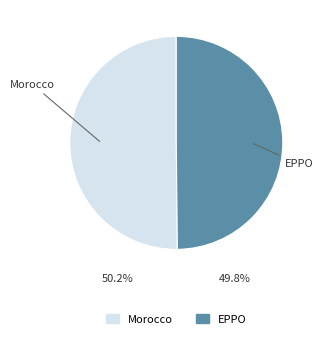

How many segments does this pie chart have?

2